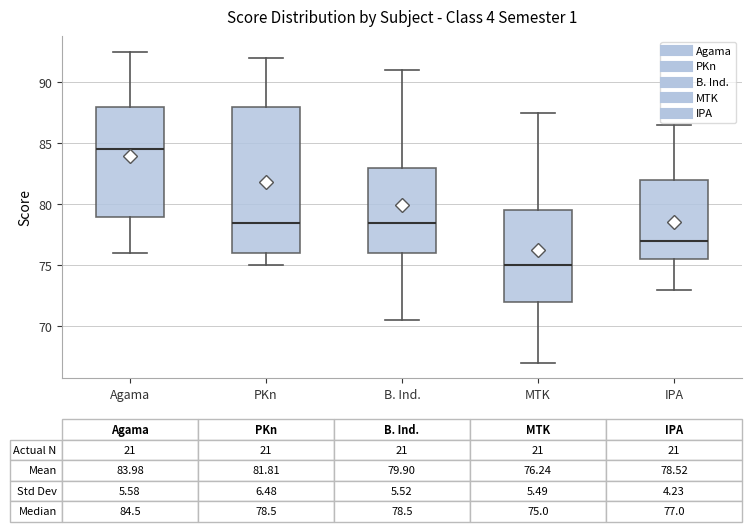

Comparing the boxes themselves (not the whiskers), which one is the tallest?

PKn